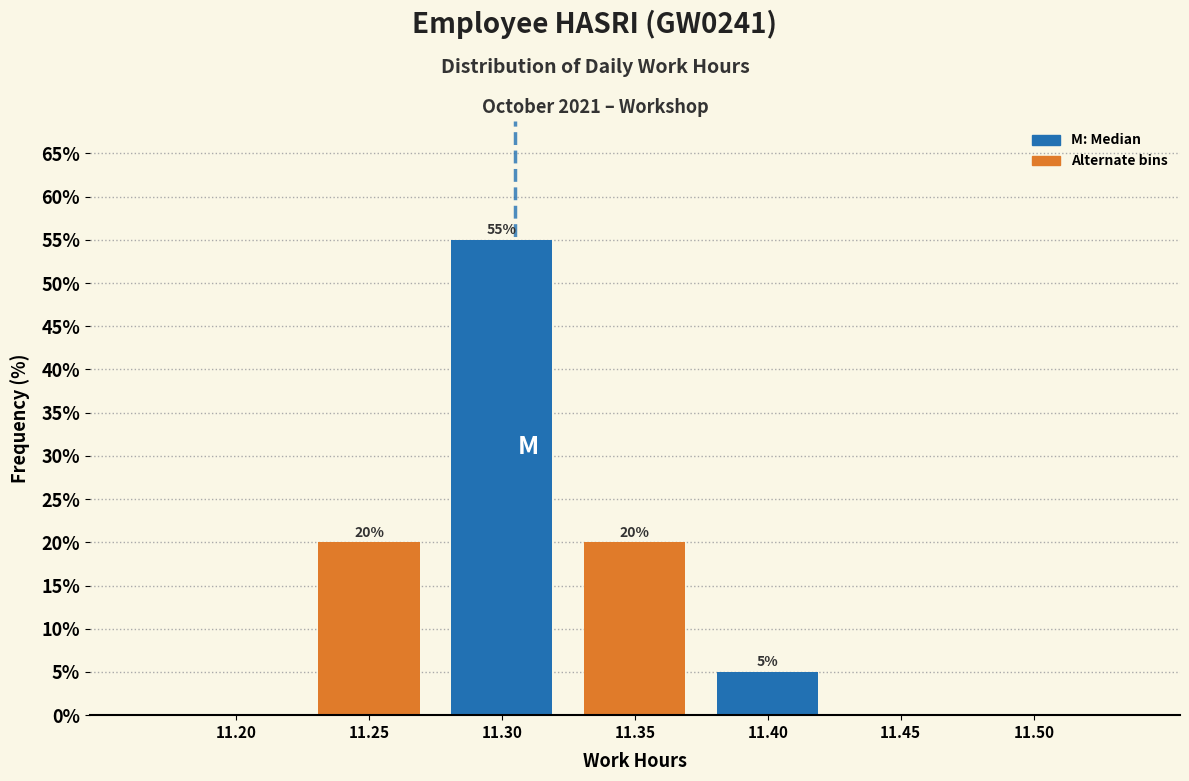

Reading left to right, list all the values displayed in this chart.

11.20=0.0	11.25=20.0	11.30=55.0	11.35=20.0	11.40=5.0	11.45=0.0	11.50=0.0